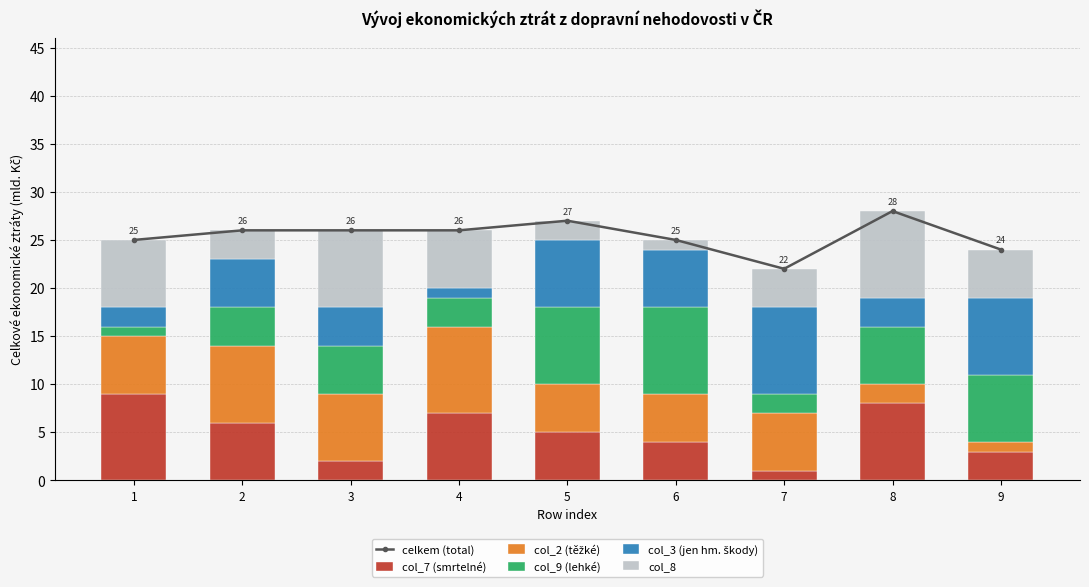

What is the spread (max minus min) of values at 4?

25